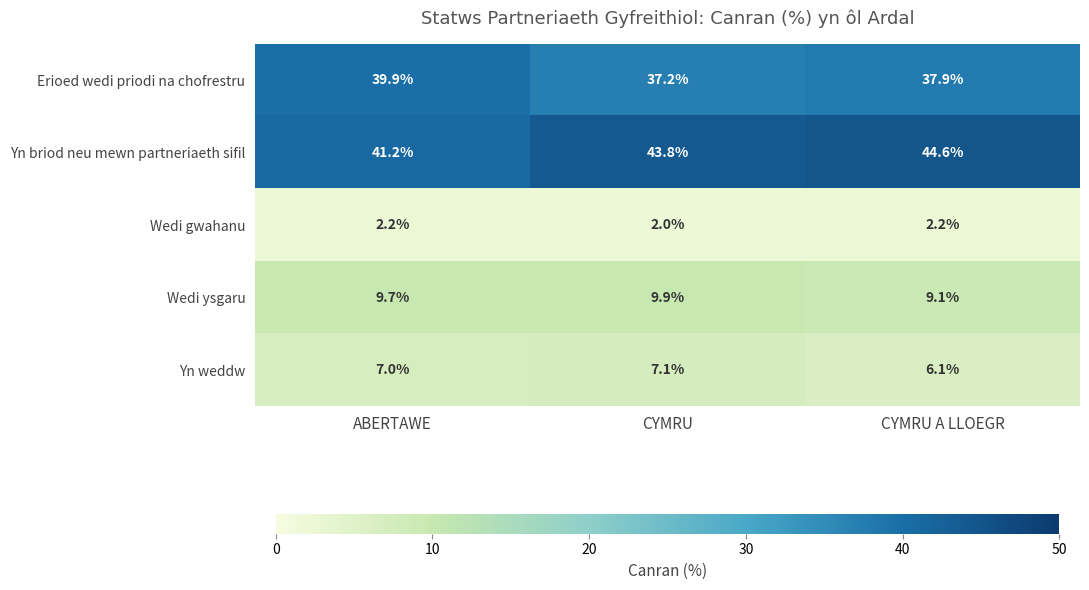

The Yn weddw series shows 6.1 at CYMRU A LLOEGR. True or false?

True